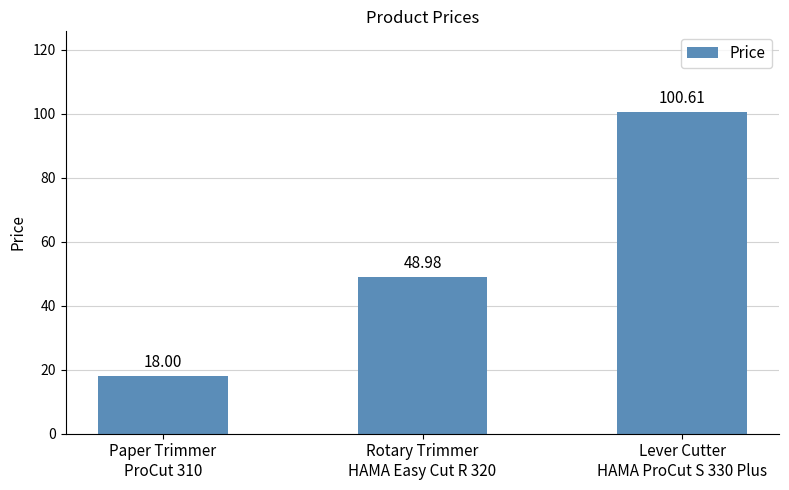

Rank the categories by value from highest to lowest.

Lever Cutter
HAMA ProCut S 330 Plus, Rotary Trimmer
HAMA Easy Cut R 320, Paper Trimmer
ProCut 310